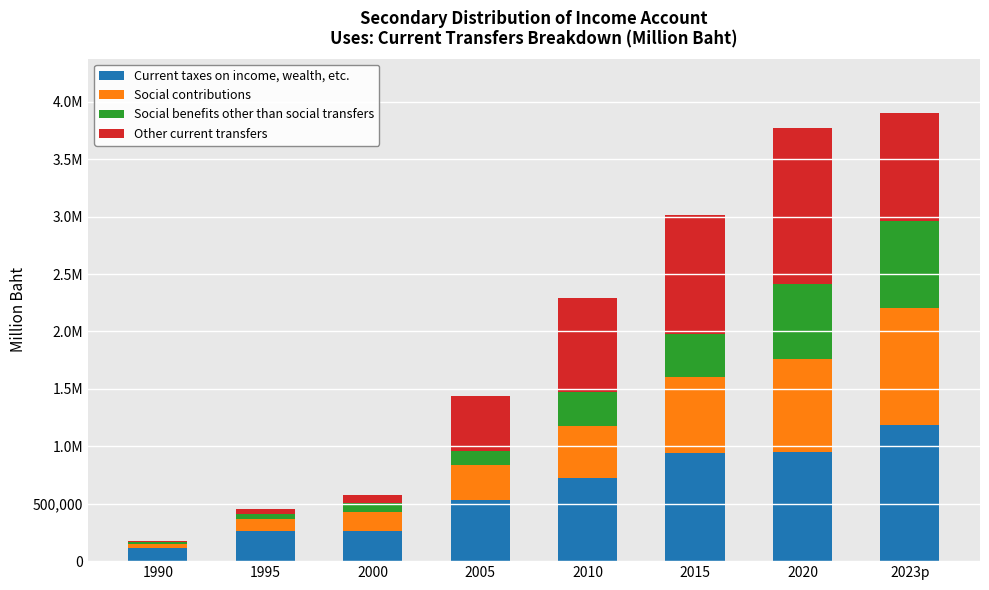

What is the label of the 5th bar from the left?

2010